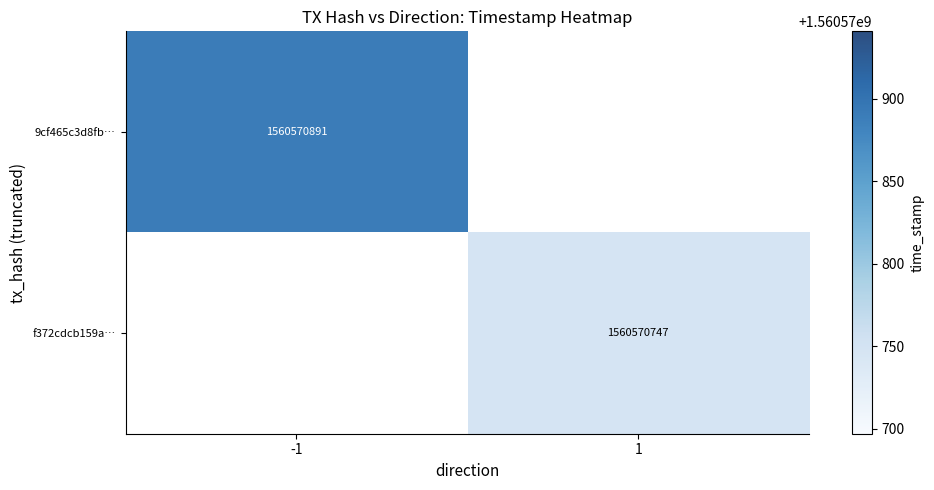

Which label corresponds to the smallest value in the chart?

1